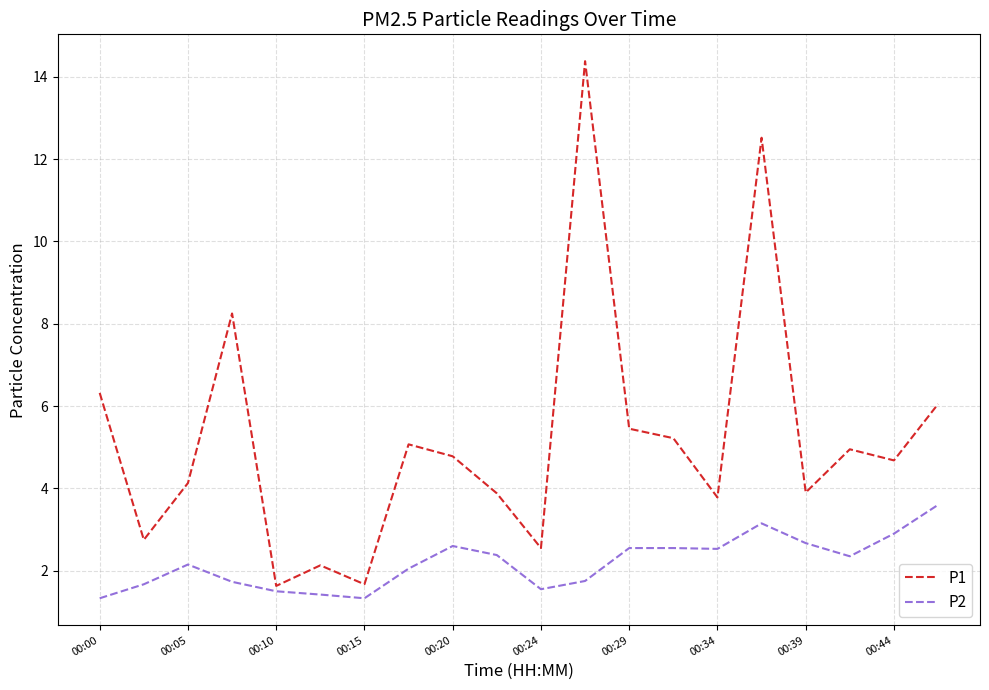

What is the maximum value for P2?

3.6